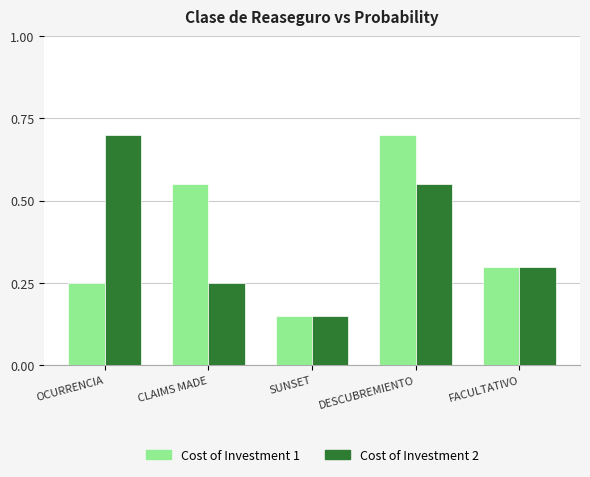

List the labels in order of Cost of Investment 2 value, smallest first.

SUNSET, CLAIMS MADE, FACULTATIVO, DESCUBREMIENTO, OCURRENCIA